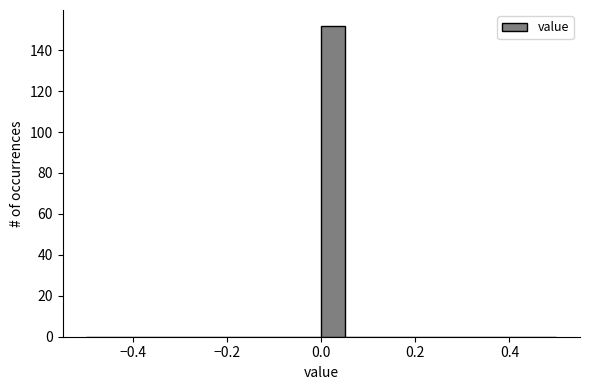

Around what value on the x-axis is the tallest bar? Give the approximate position of its centre, as read against the axis.

0.02